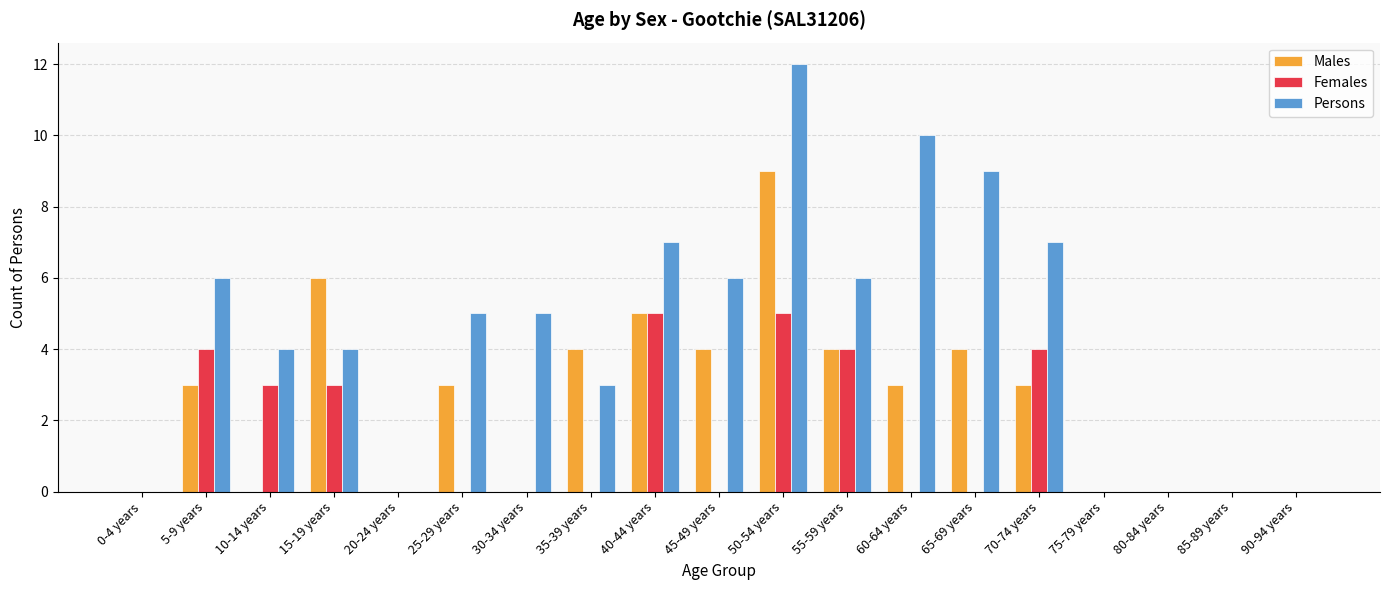

How many Males values are between 0 and 4?

16